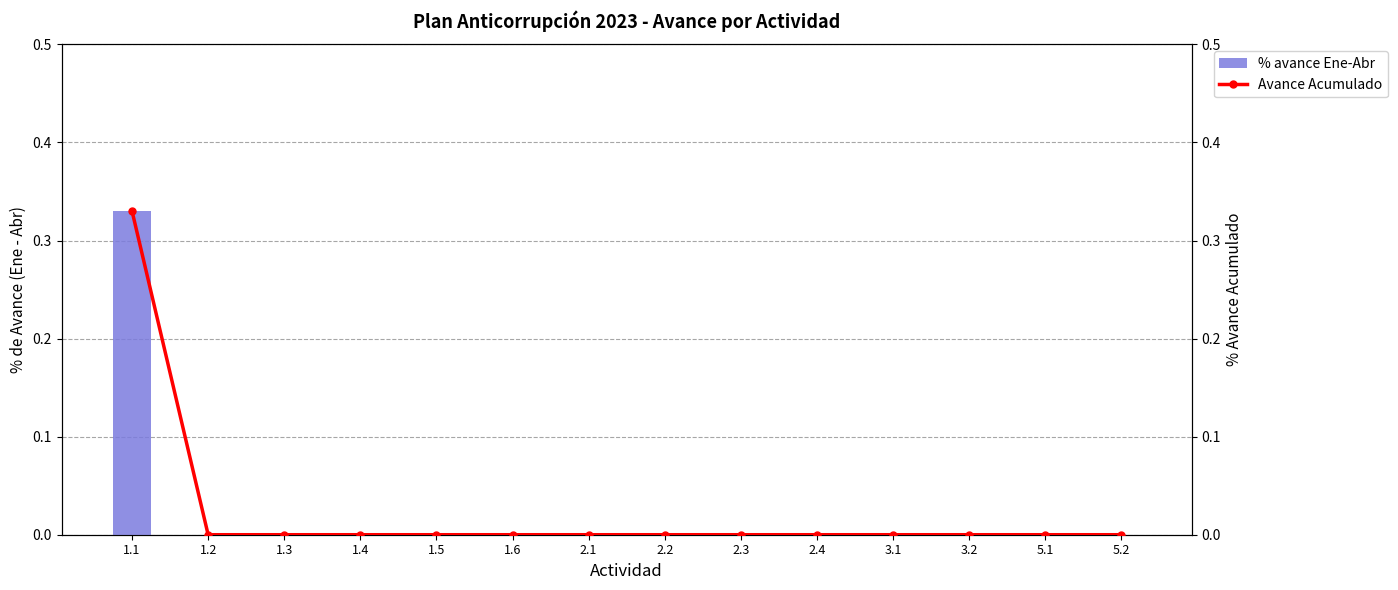

How many groups of bars are there?

14